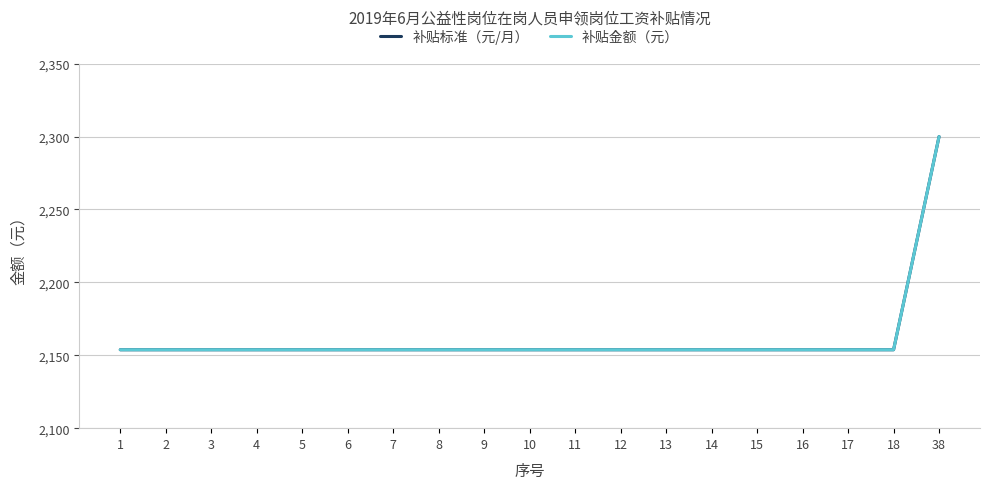

True or false: 补贴标准（元/月） has a value of 789.6 at 13.

False